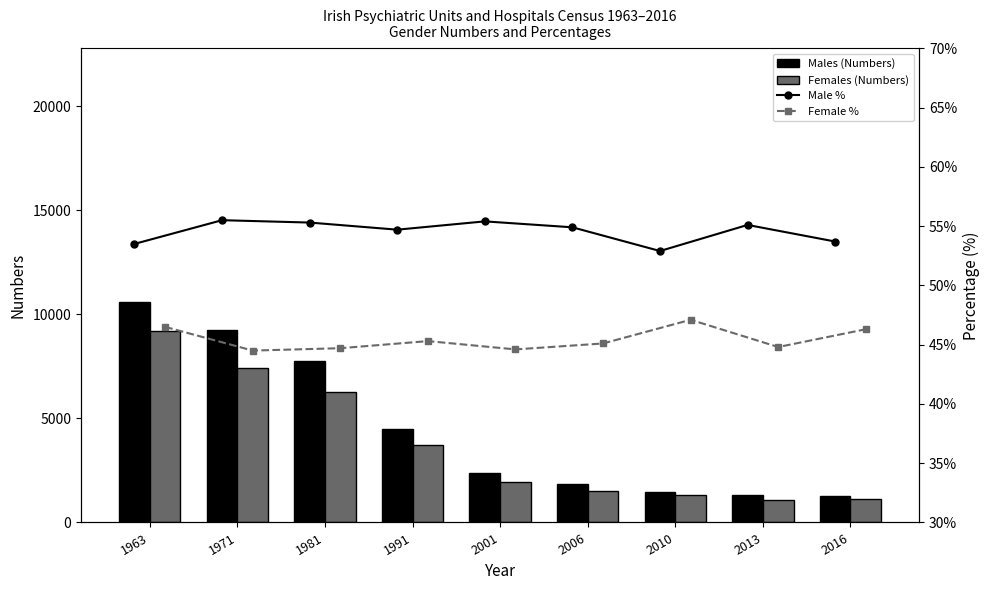

Rank the series at 2016 from lowest to highest value.

Female %, Male %, Females, Males